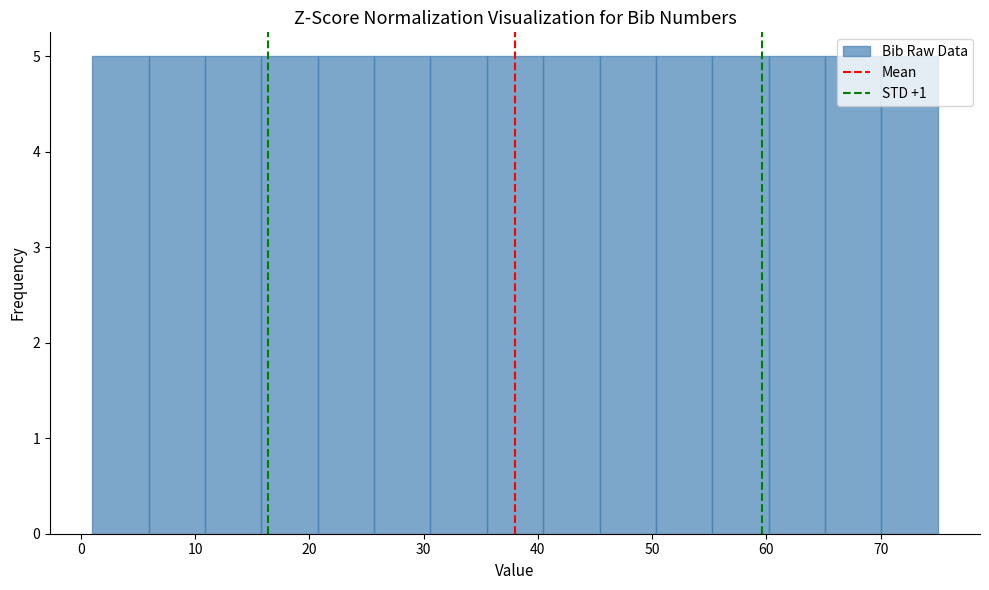

Reading left to right, transcribe this chart: for each bar, give the range it covers on the x-axis and its height. Neither the bar edges nor the heights are printed on the chart, so give them approximately, as read against the axes.

1 to 6: 5
6 to 11: 5
11 to 16: 5
16 to 21: 5
21 to 26: 5
26 to 31: 5
31 to 36: 5
36 to 40: 5
40 to 45: 5
45 to 50: 5
50 to 55: 5
55 to 60: 5
60 to 65: 5
65 to 70: 5
70 to 75: 5